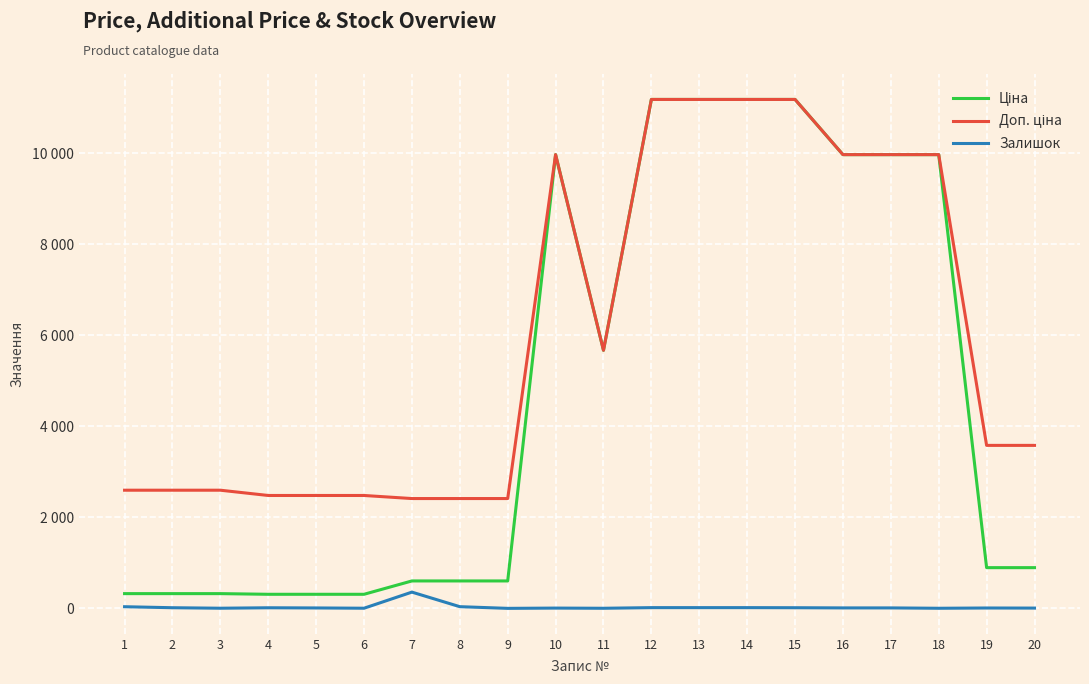

What is the difference between the Залишок values at 10 and 3?

3.0